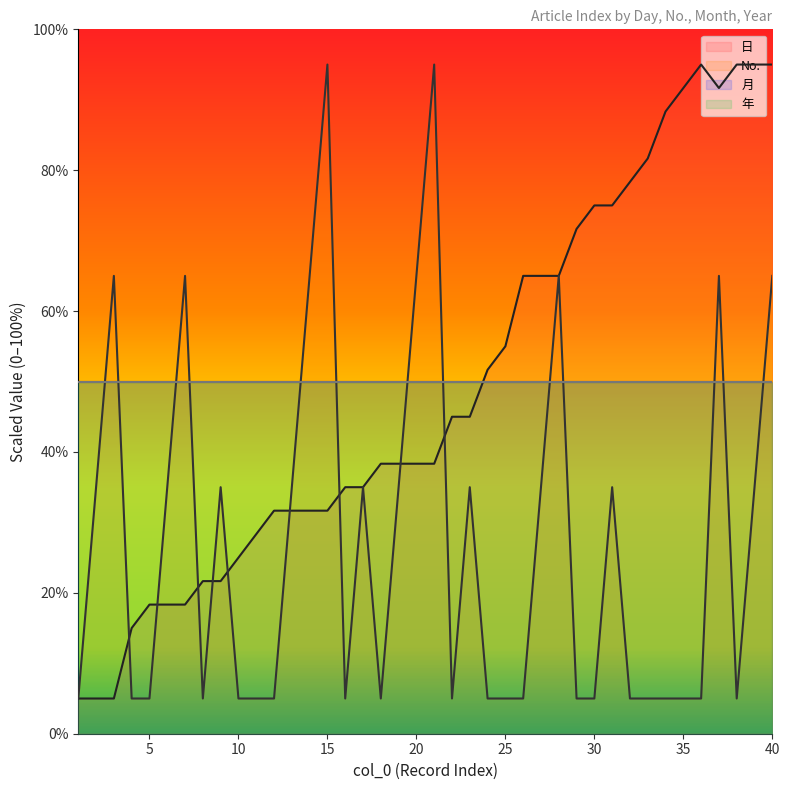

How many times do No. and 日 cross each other?

9